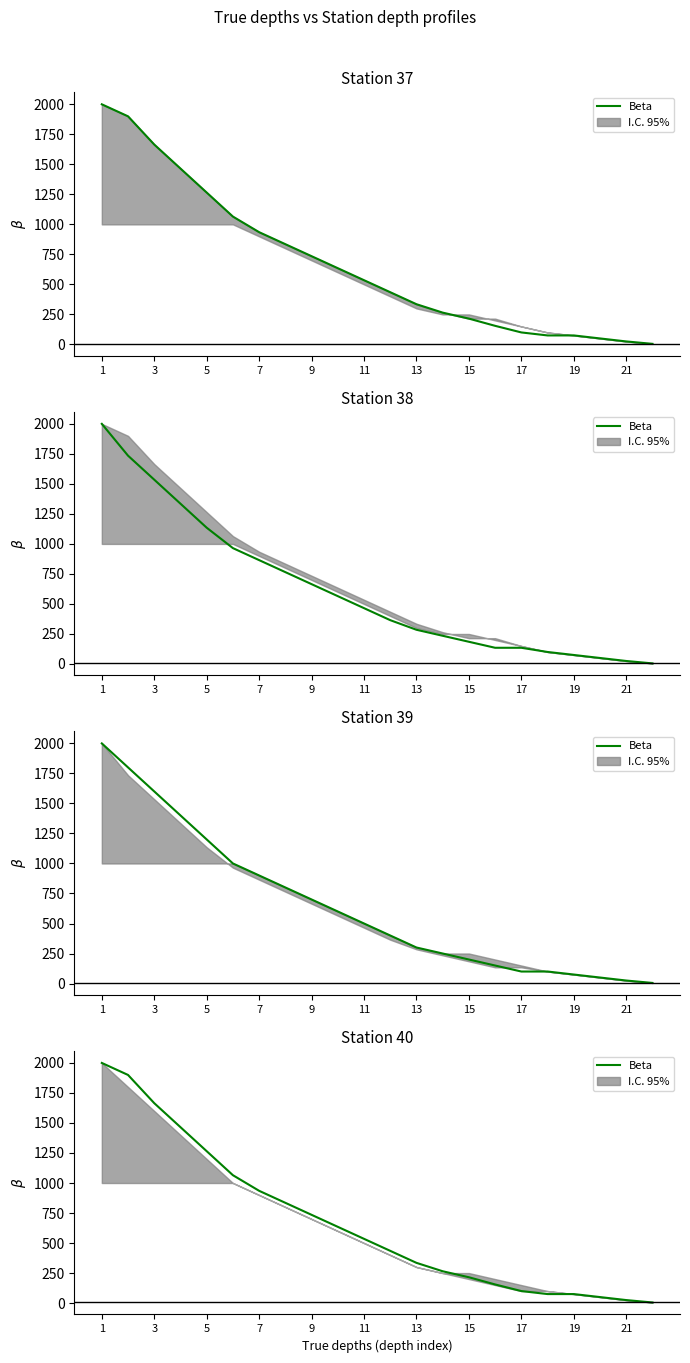

Does the chart display data point markers on the line(s)?

No